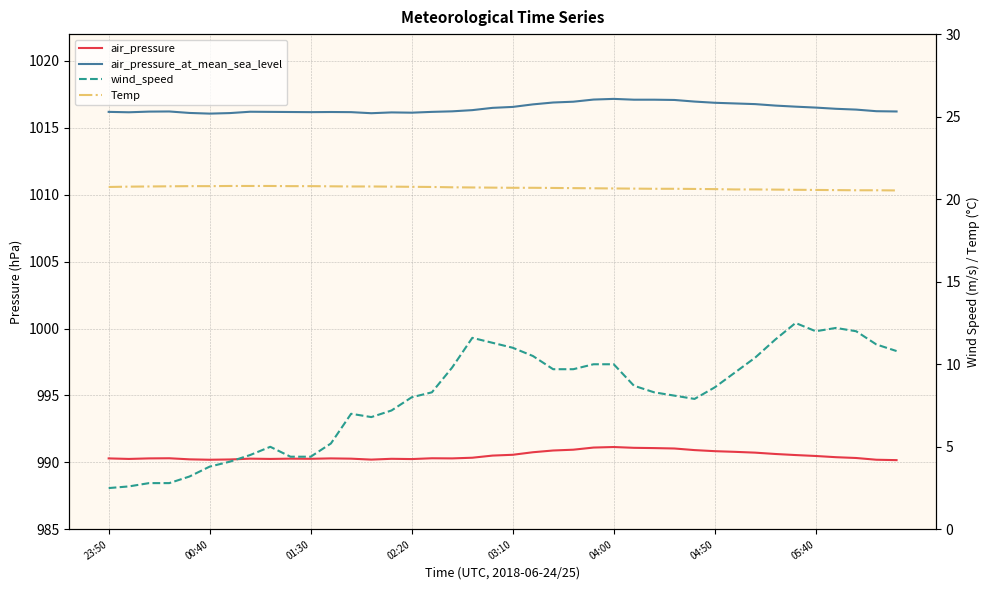

True or false: air_pressure and Temp intersect in this chart.

False